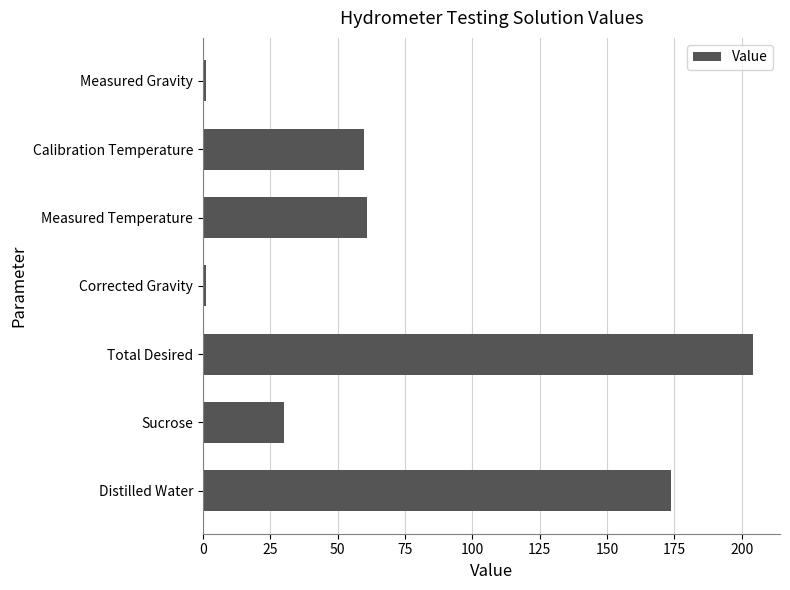

How many data points are less than 60?

3